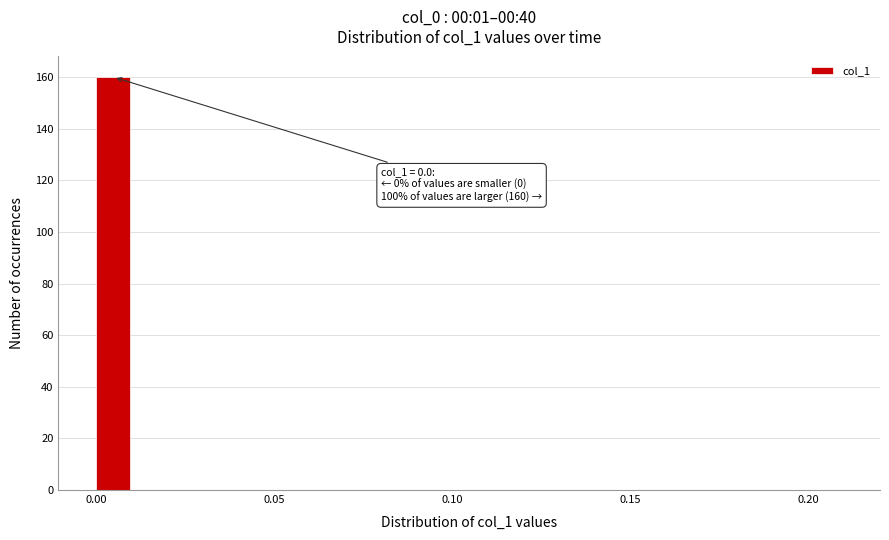

Around what value on the x-axis is the tallest bar? Give the approximate position of its centre, as read against the axis.

0.005